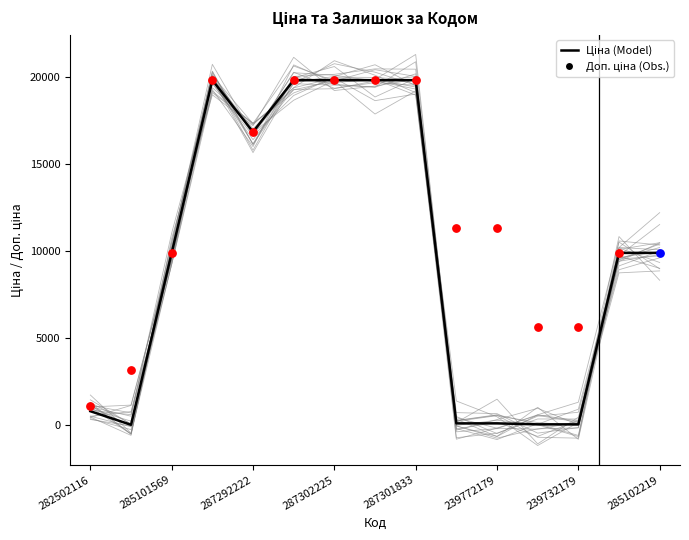

At how many categories does at least one series exceed 18870?

5